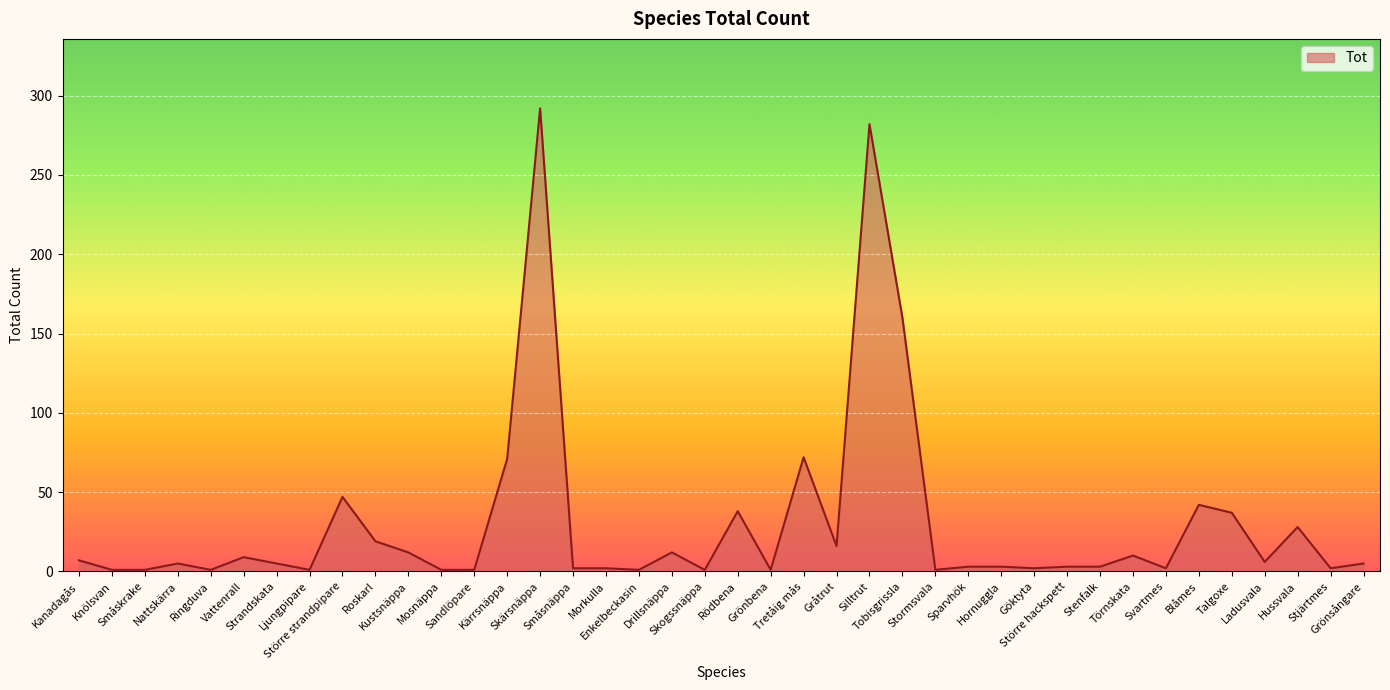

Which label corresponds to the largest value in the chart?

Skärsnäppa